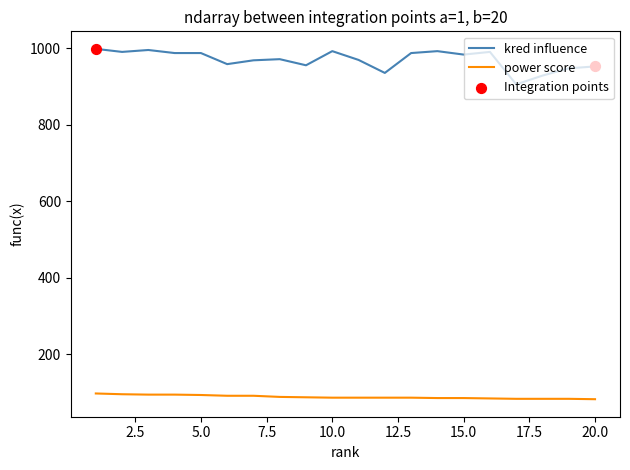

What is the lowest value of the power score series?

82